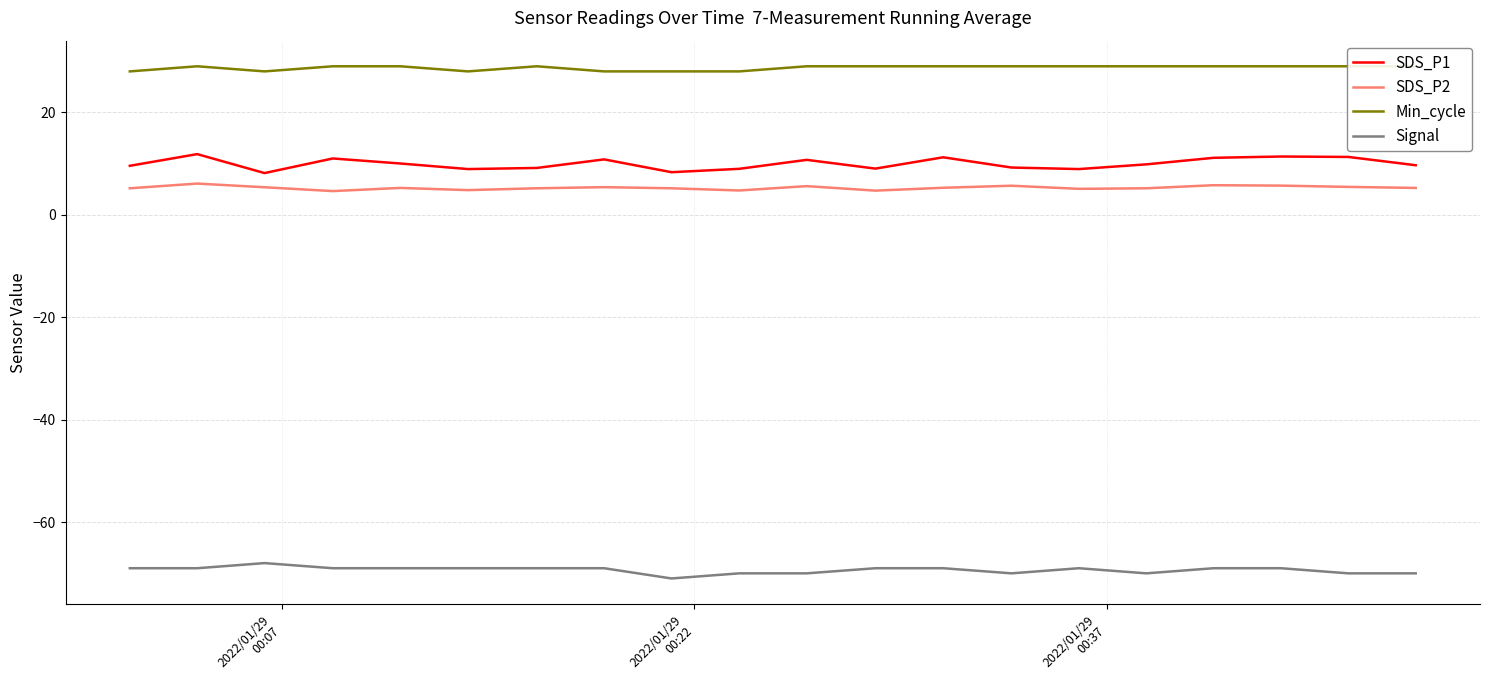

True or false: SDS_P1 and Signal intersect in this chart.

False